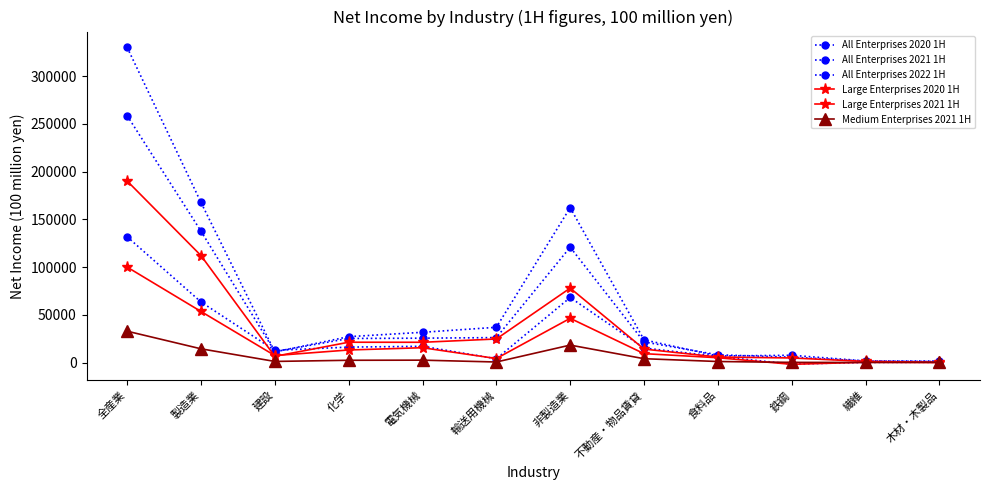

Reading left to right, transcribe all the data shown in this chart.

All Enterprises 2020 1H: 全産業=131821	製造業=63566	建設=12918	化学=16325	電気機械=17176	輸送用機械=4129	非製造業=68254	不動産・物品賃貸=15381	食料品=6506	鉄鋼=-1448	繊維=324	木材・木製品=439
All Enterprises 2021 1H: 全産業=258601	製造業=137691	建設=11658	化学=25363	電気機械=25675	輸送用機械=26293	非製造業=120910	不動産・物品賃貸=21771	食料品=8253	鉄鋼=5793	繊維=1769	木材・木製品=1182
All Enterprises 2022 1H: 全産業=330003	製造業=167726	建設=11300	化学=27249	電気機械=31827	輸送用機械=37063	非製造業=162277	不動産・物品賃貸=23935	食料品=7034	鉄鋼=7774	繊維=1868	木材・木製品=1757
Large Enterprises 2020 1H: 全産業=100076	製造業=53618	建設=7497	化学=13317	電気機械=15683	輸送用機械=4373	非製造業=46459	不動産・物品賃貸=9477	食料品=5211	鉄鋼=-1697	繊維=501	木材・木製品=132
Large Enterprises 2021 1H: 全産業=190211	製造業=112133	建設=6672	化学=21437	電気機械=21380	輸送用機械=24821	非製造業=78078	不動産・物品賃貸=14260	食料品=5946	鉄鋼=4967	繊維=1371	木材・木製品=381
Medium Enterprises 2021 1H: 全産業=32984	製造業=14545	建設=1337	化学=2548	電気機械=2675	輸送用機械=741	非製造業=18439	不動産・物品賃貸=4192	食料品=1254	鉄鋼=343	繊維=258	木材・木製品=462